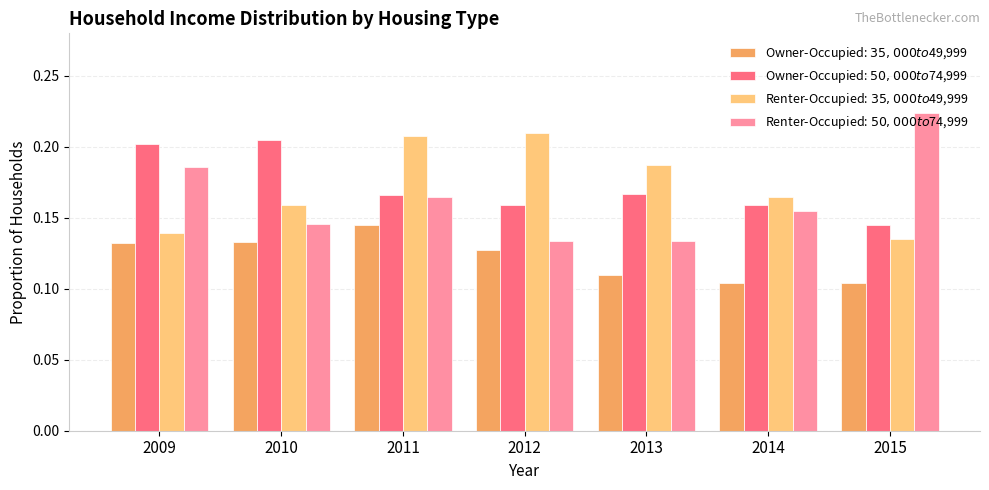

At which category does the chart reach its peak across all series?

2015